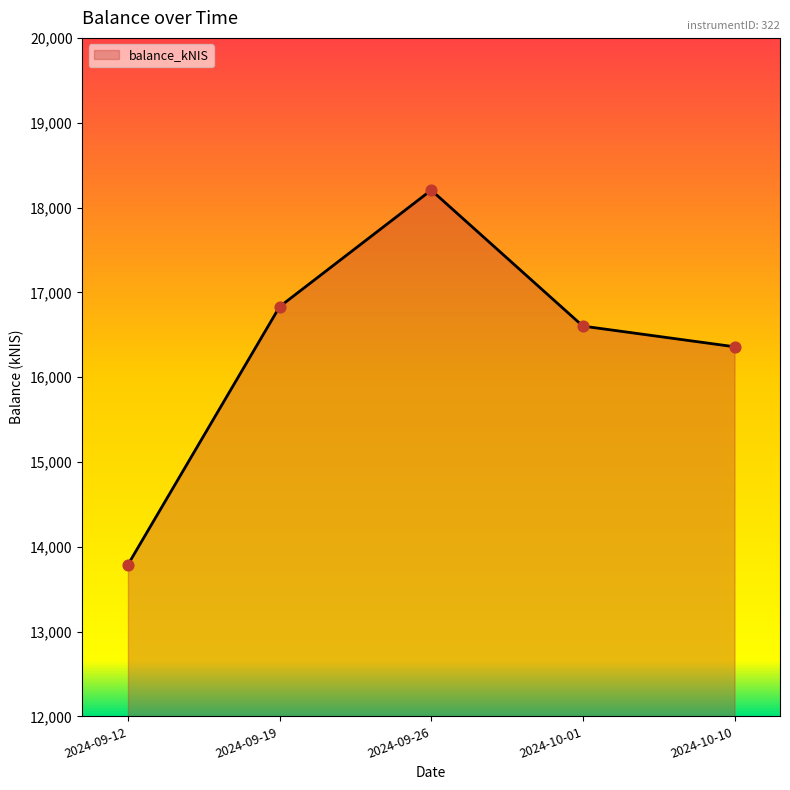

What is the change in value from 2024-09-19 to 2024-09-26?

+1374.8